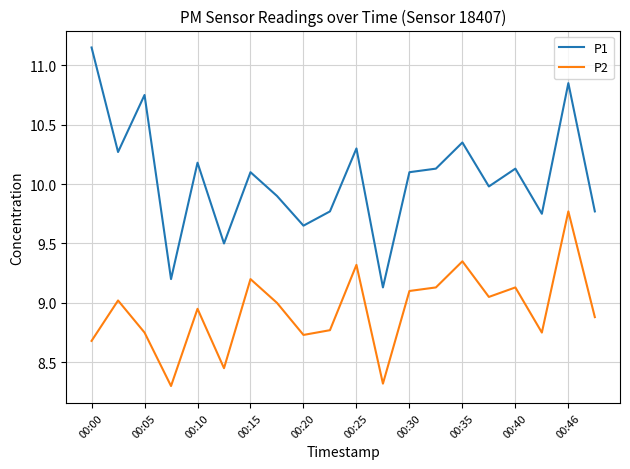

What is the difference between the maximum and minimum values in the P1 series?

2.0